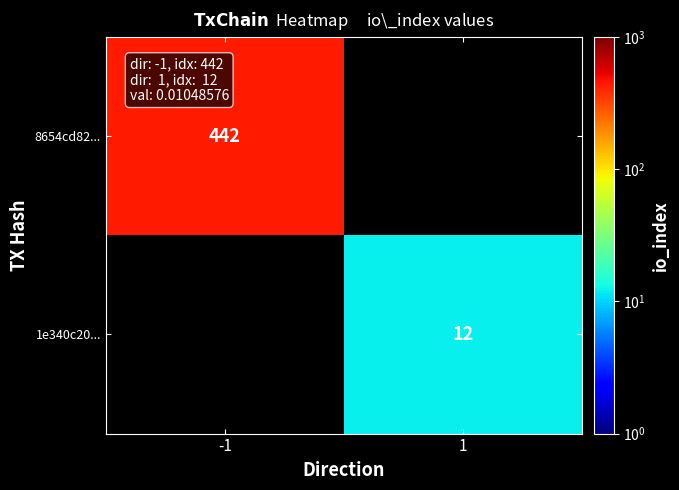

The 8654cd82... series shows 192 at -1. True or false?

False